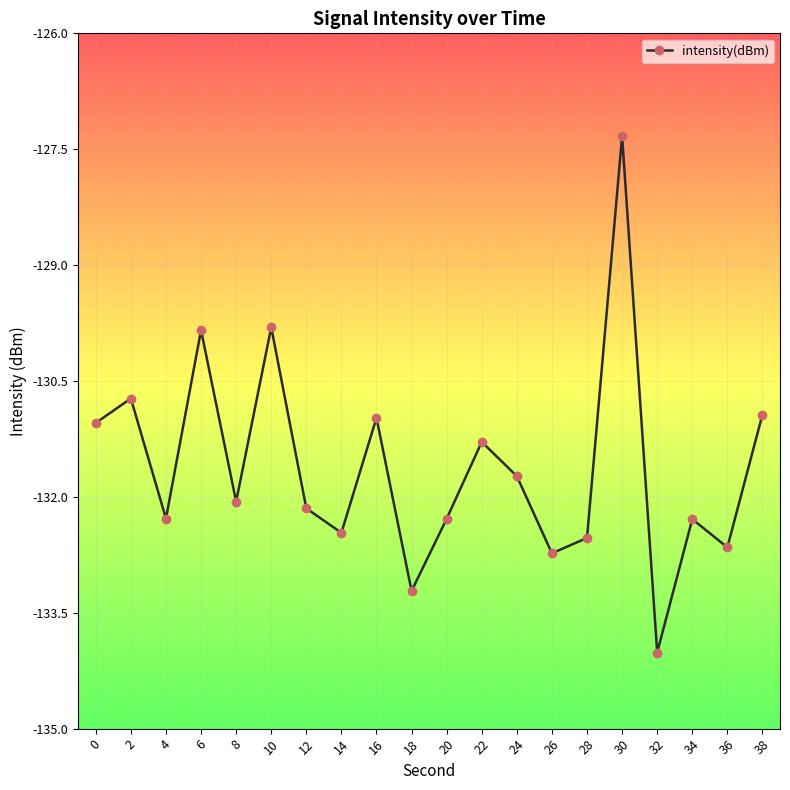

At which category does the data reach its first local peak?

2